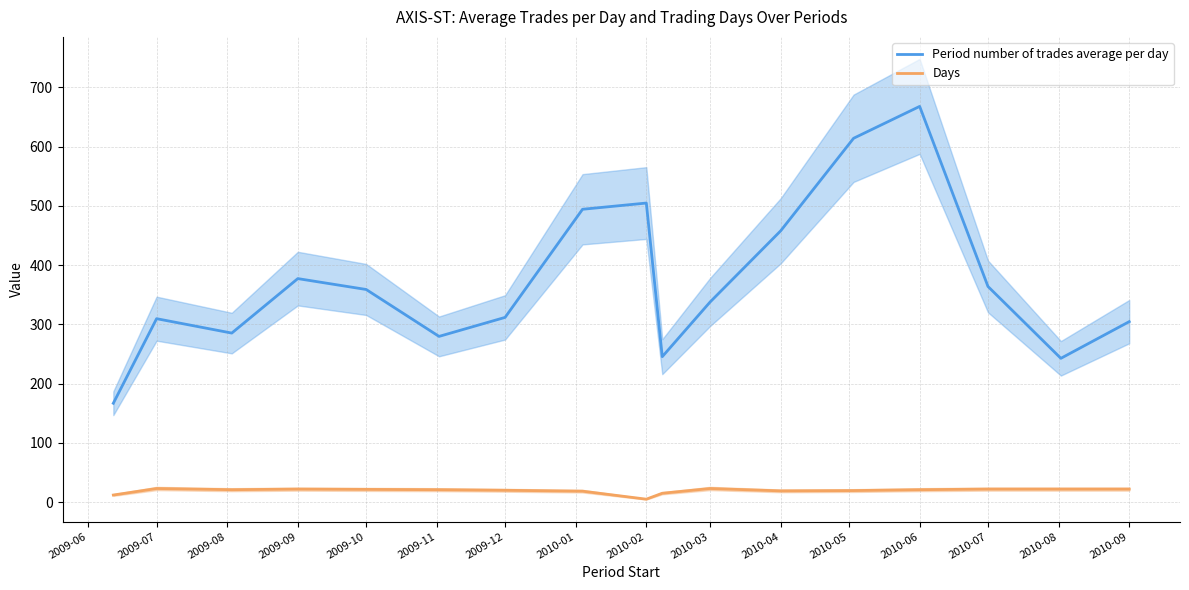

Which series has the largest range (max minus min)?

Period number of trades average per day